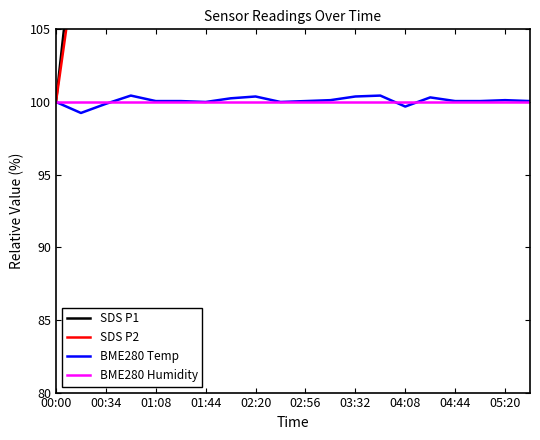

At how many categories does at least one series exceed 134?

14